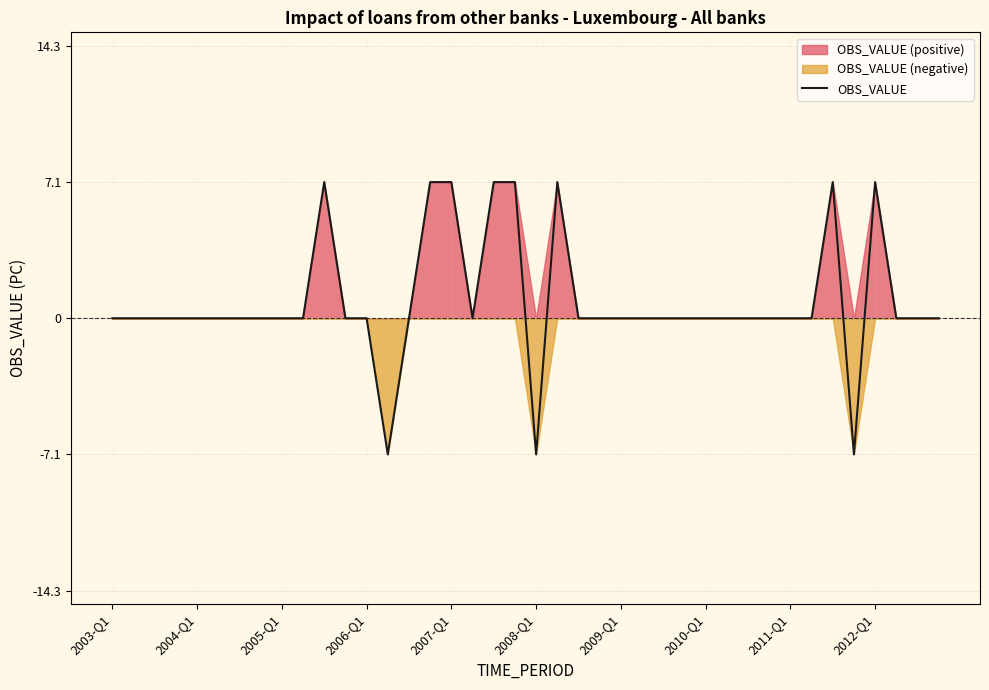

The value of OBS_VALUE at 2004-Q1 is 8.8. True or false?

False